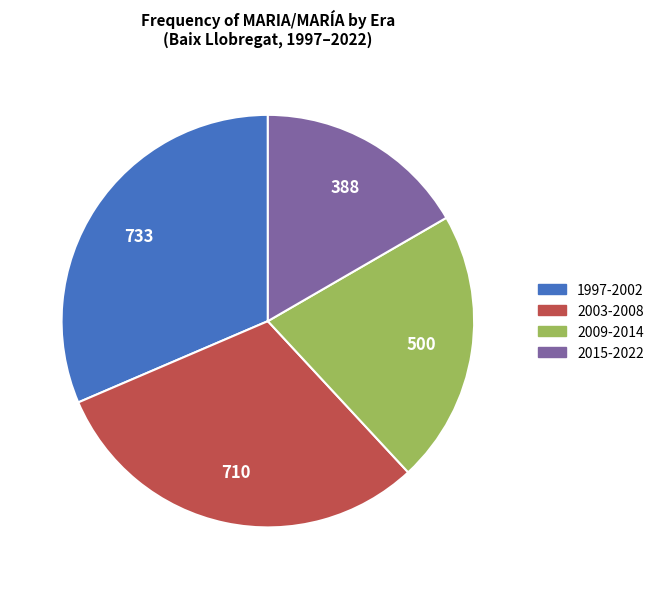

Is there a majority slice in this chart?

No